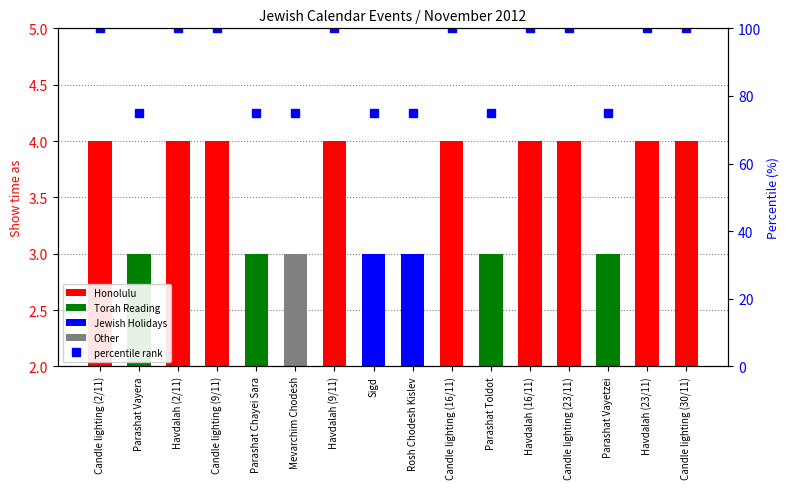

At which category does the chart reach its peak across all series?

Candle lighting (2/11)